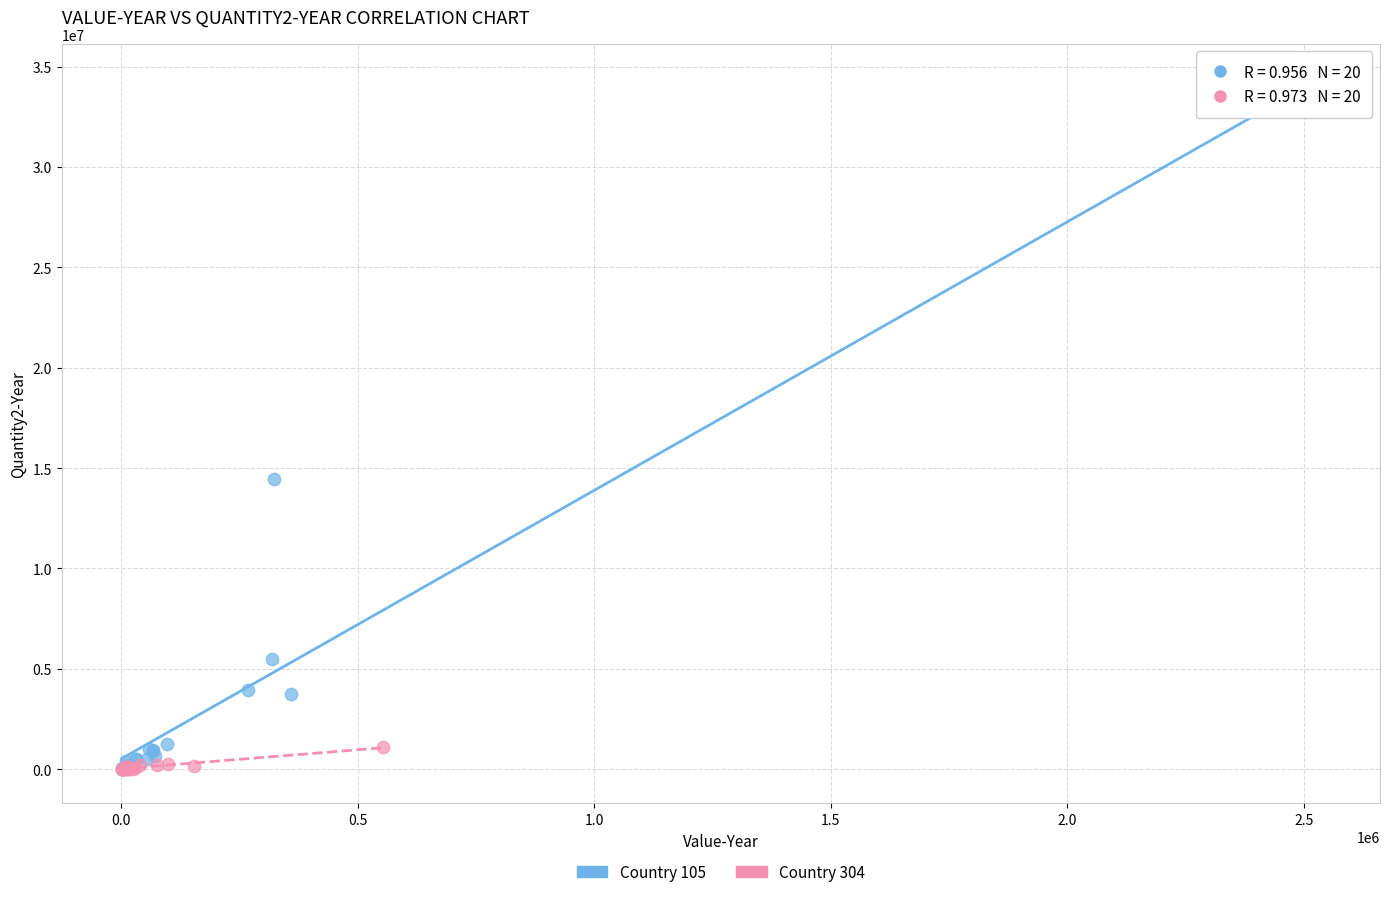

Which series has the widest spread of Y values?

Country 105